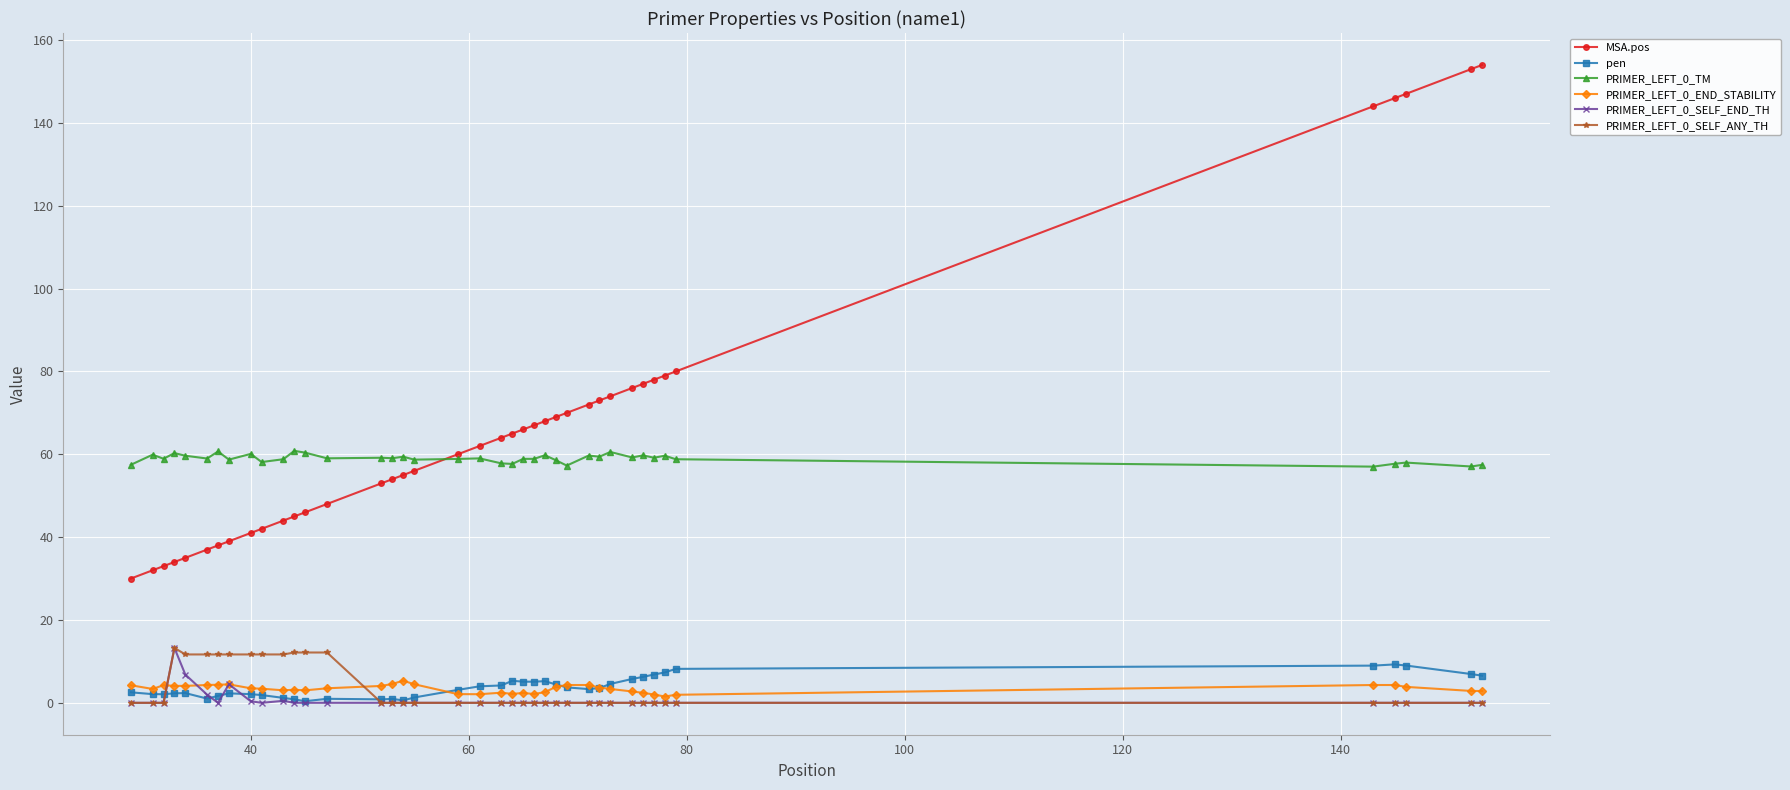

True or false: pen and MSA.pos intersect in this chart.

False